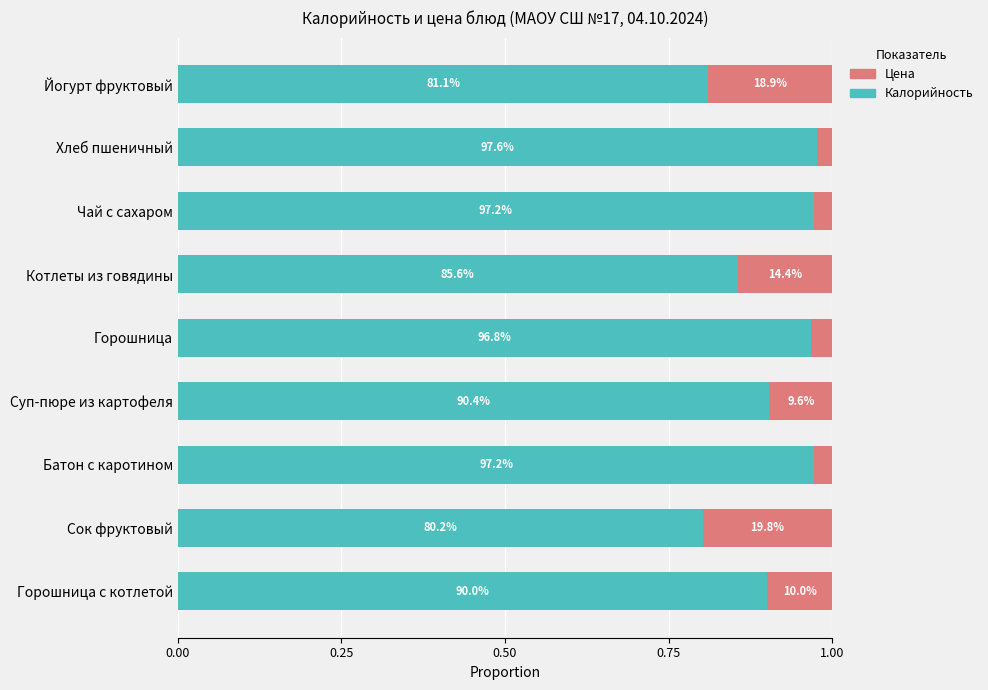

What are all the series names shown in the legend?

Цена, Калорийность